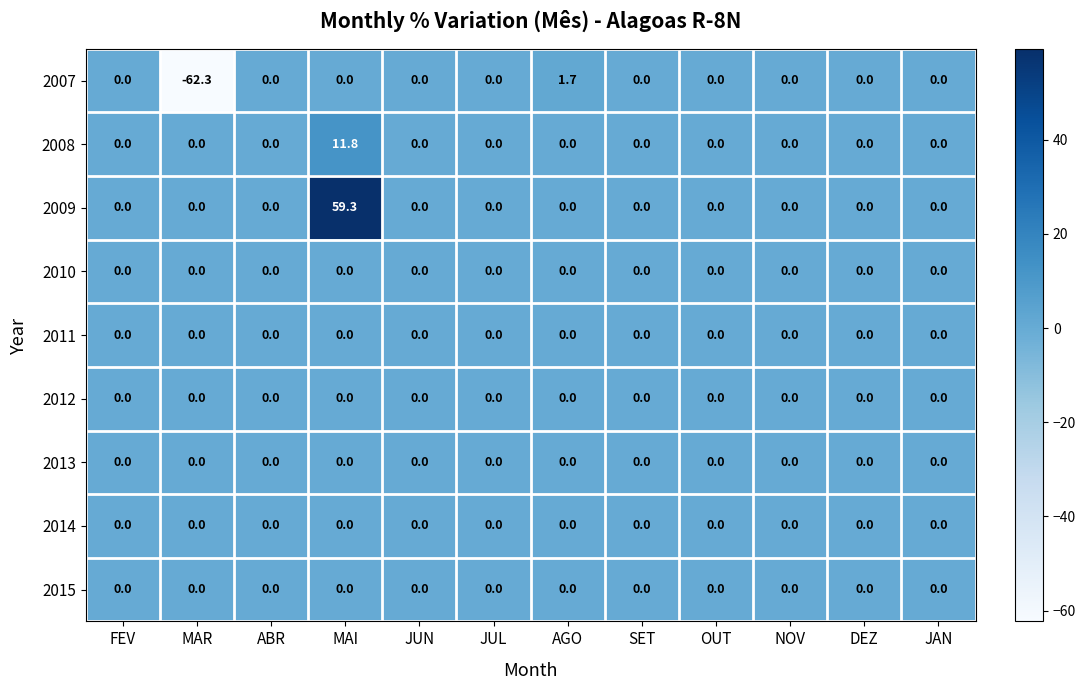

How many data points does each series have?

12